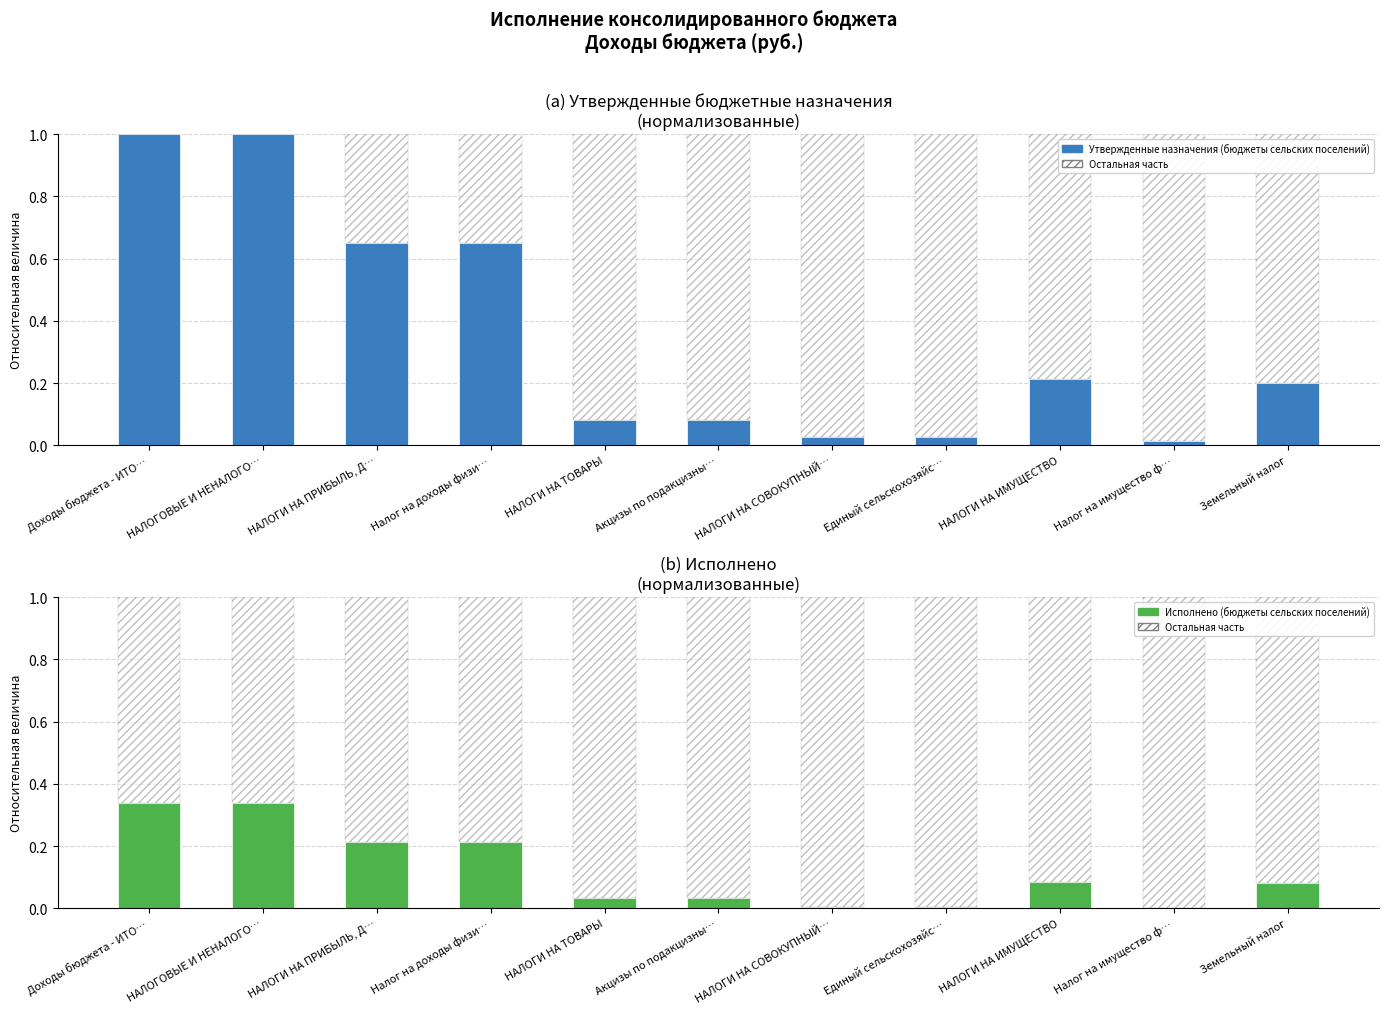

What is the highest value of the Утвержденные назначения (бюджеты сельских поселений) series?

1.0